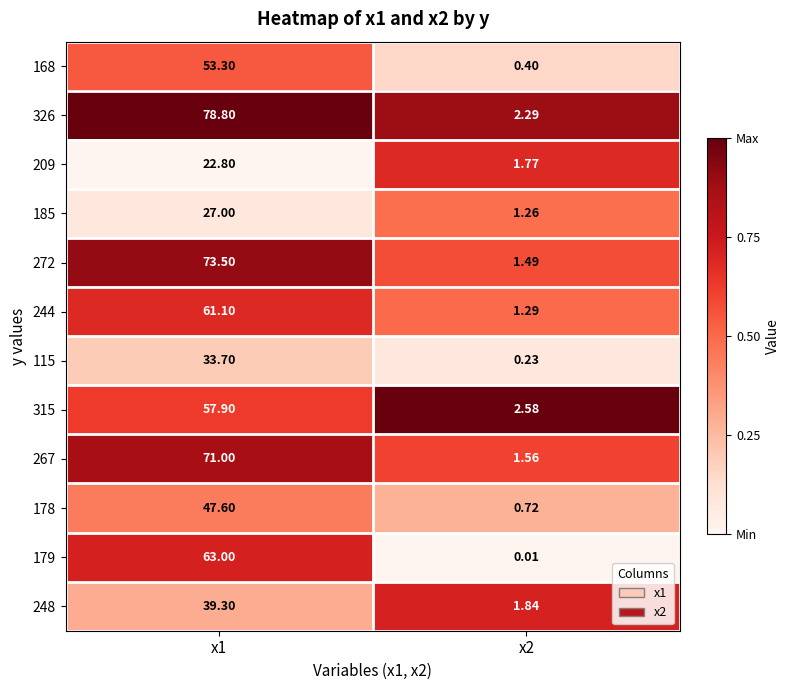

Is the value of 178 at x1 greater than the value of 209 at x1?

Yes